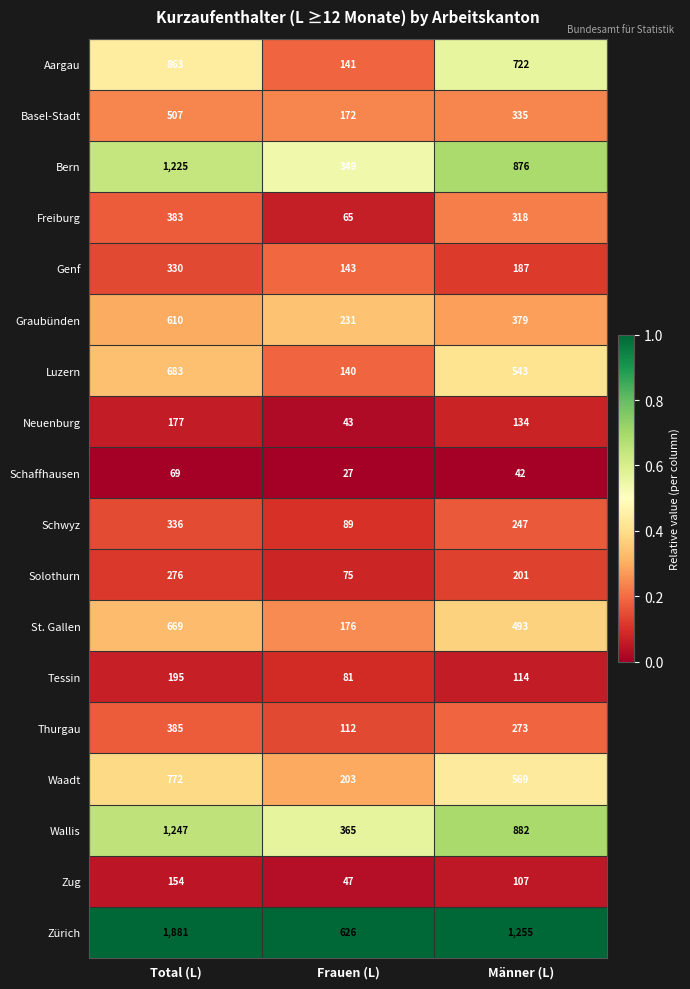

At which category does the chart reach its peak across all series?

Total (L)